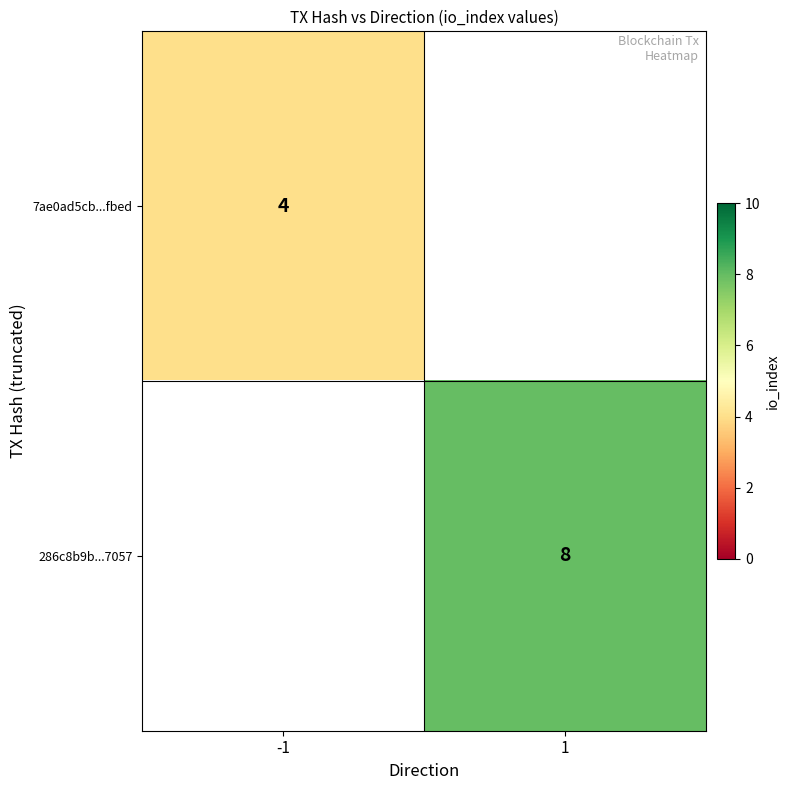

Count the number of categories in the chart.

2